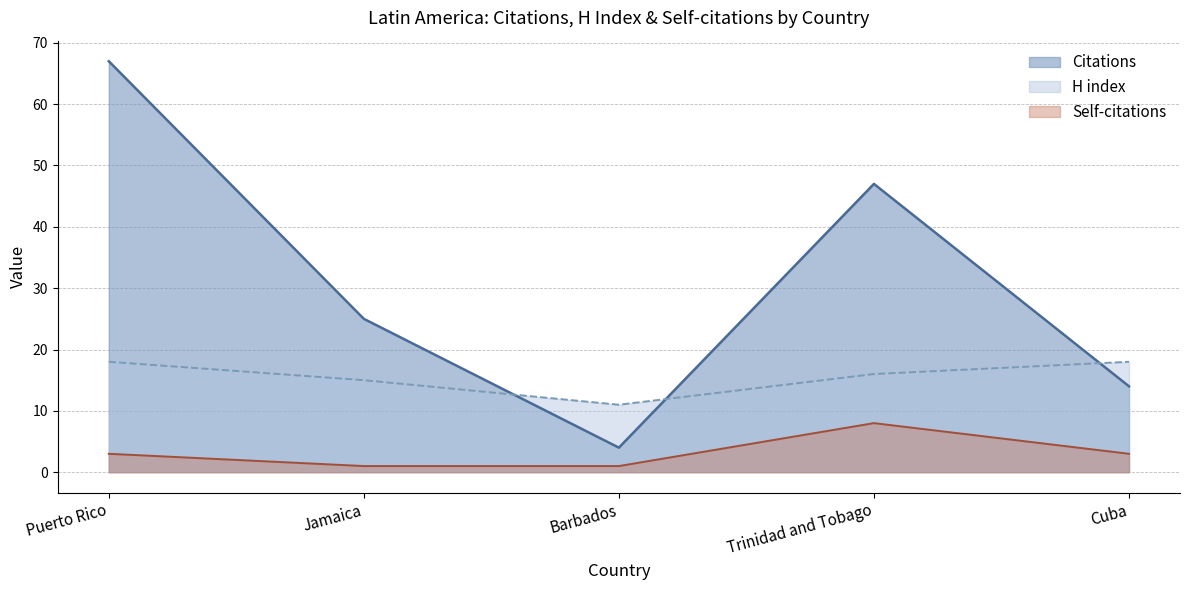

How many values in the H index series are below 16?

2